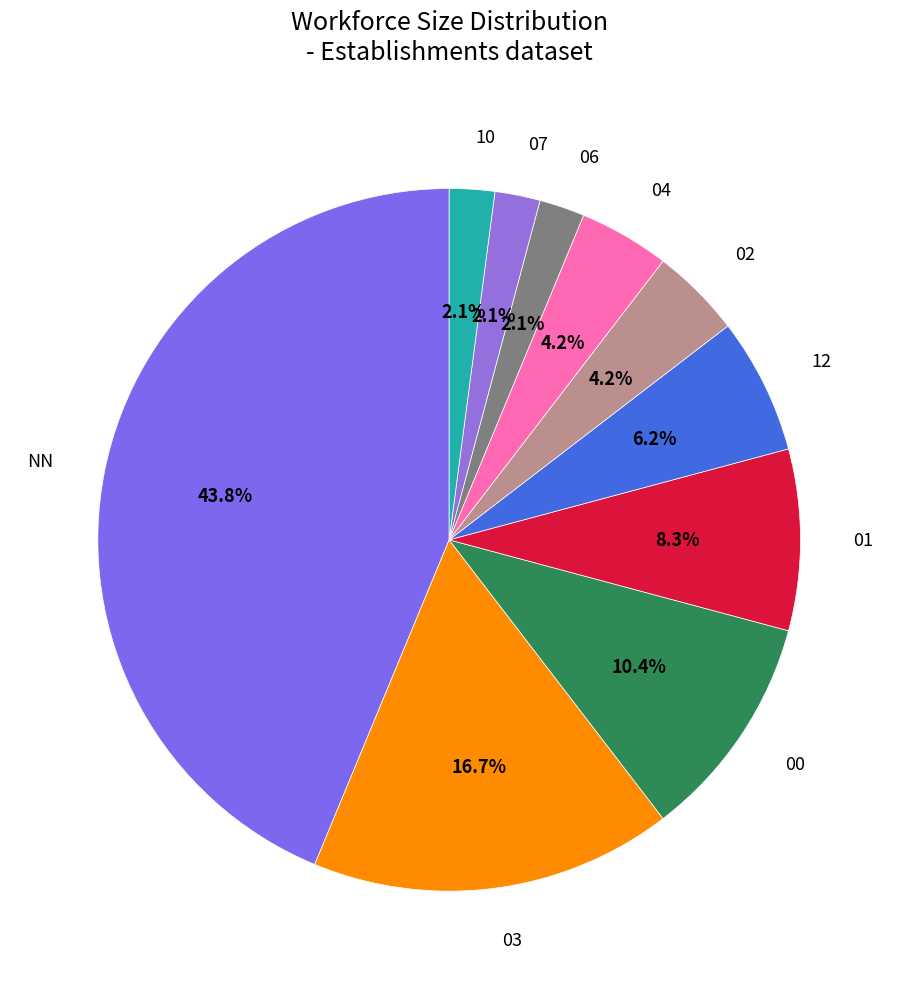

Approximately how many times larger is the value at 01 compared to 04?

2.0